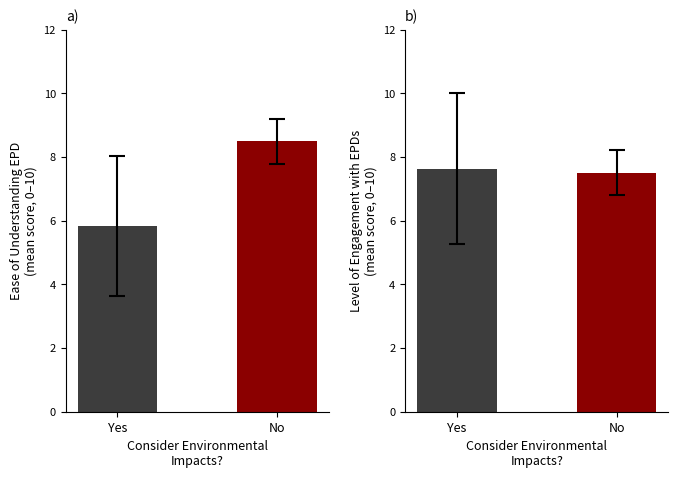

How many data points does each series have?

2